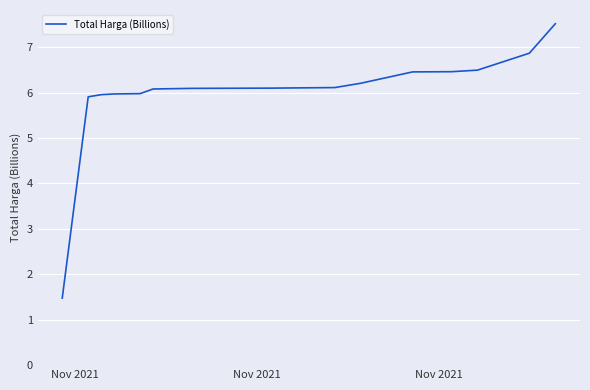

What is the smallest value displayed?

1.5